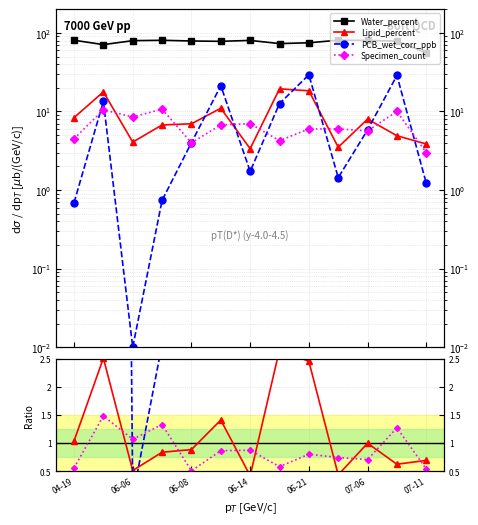

True or false: Water_percent and Lipid_percent cross at least once.

False